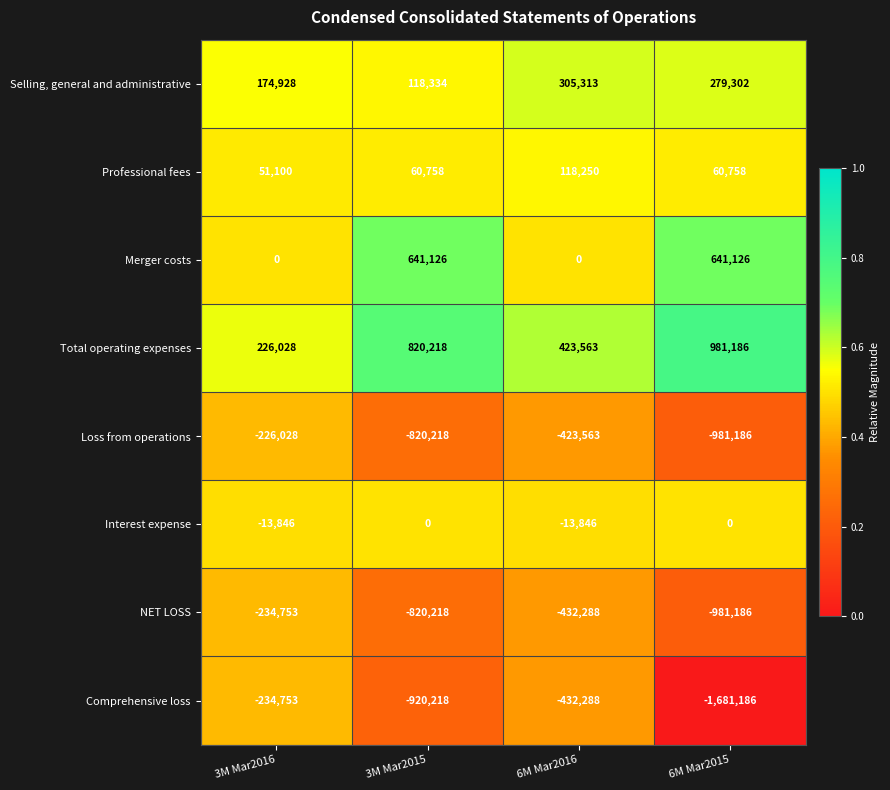

What is the total value across all series at 3M Mar2016?

-257324